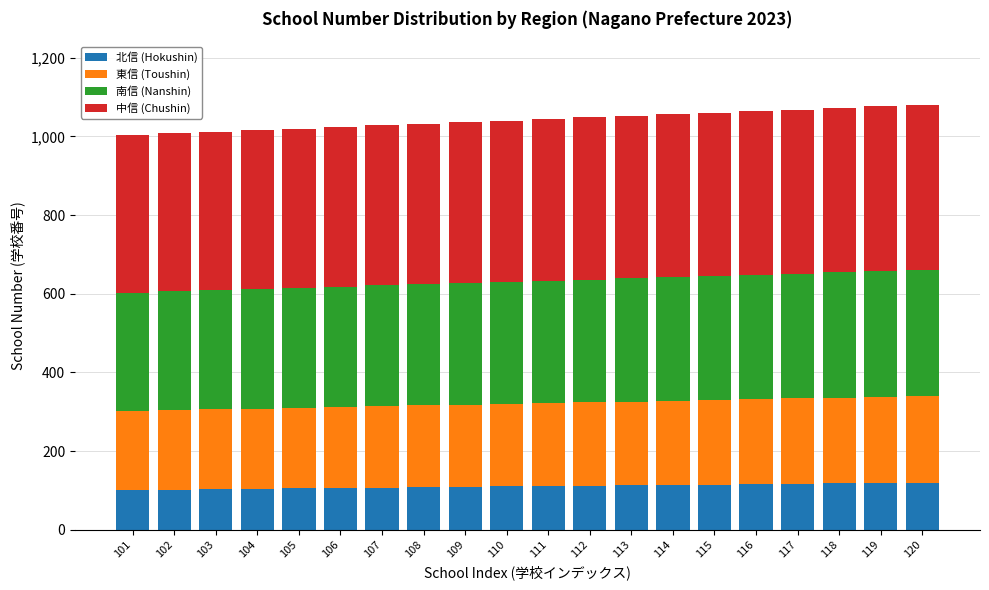

What is the total value across all series at 119?

1076